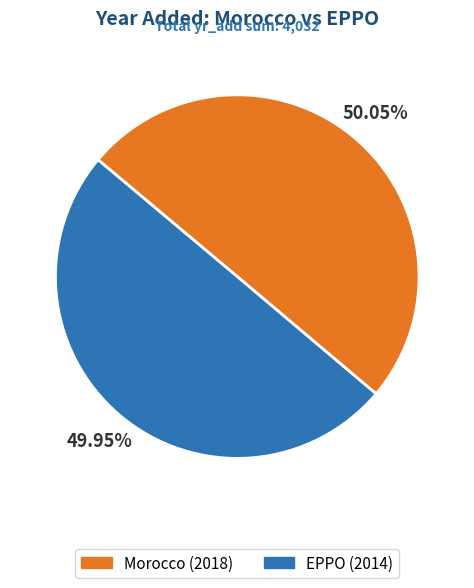

Does any single category account for the majority?

Yes